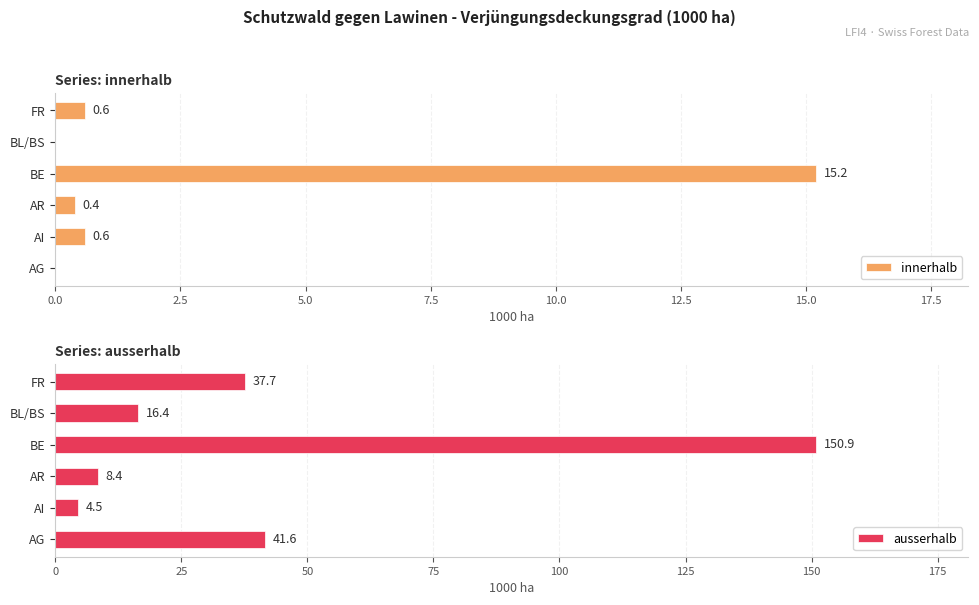

Reading right to left, what are all the values shown in this chart?

innerhalb: 0.6	0.0	15.2	0.4	0.6	0.0
ausserhalb: 37.7	16.4	150.9	8.4	4.5	41.6